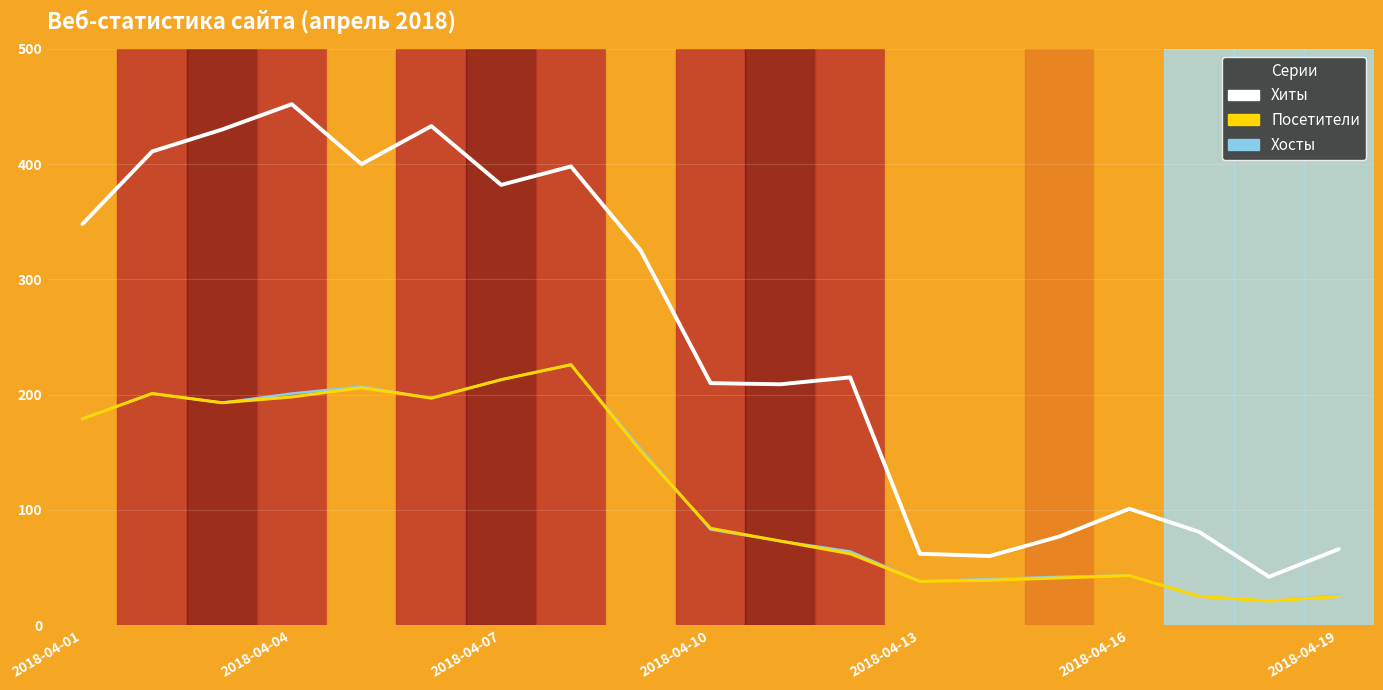

True or false: Посетители has more than 2 points higher than both neighbors.

True